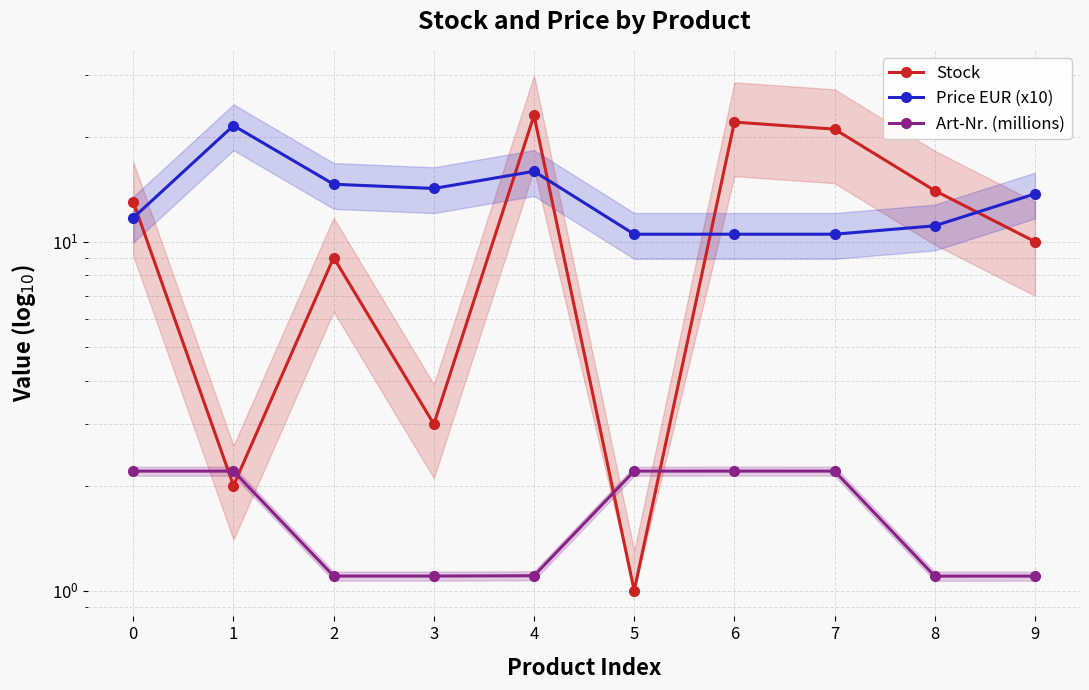

What is the sum of all Stock values?

118.0